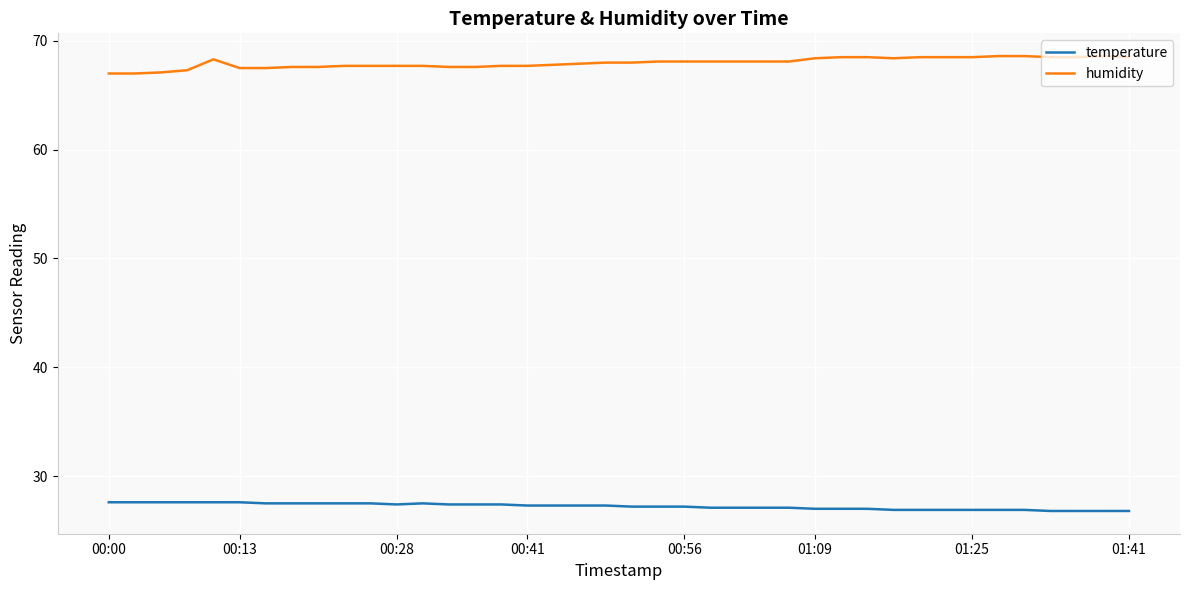

List the series in order of their overall mean, lowest first.

temperature, humidity